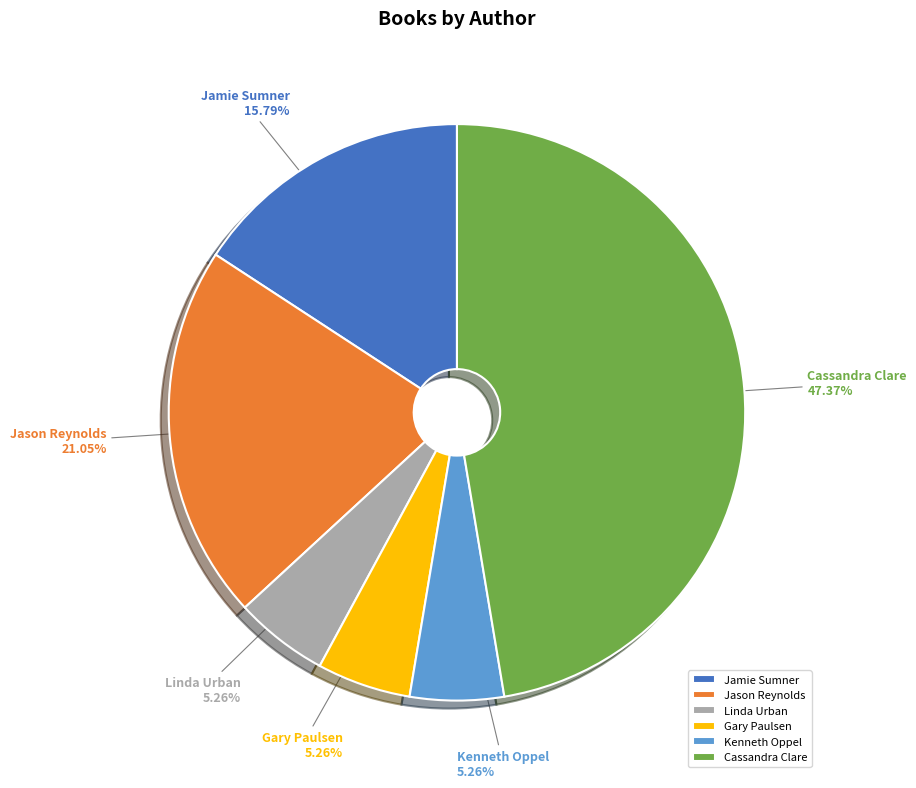

To the nearest percent, what is the combined percentage of Jamie Sumner and Linda Urban?

21%